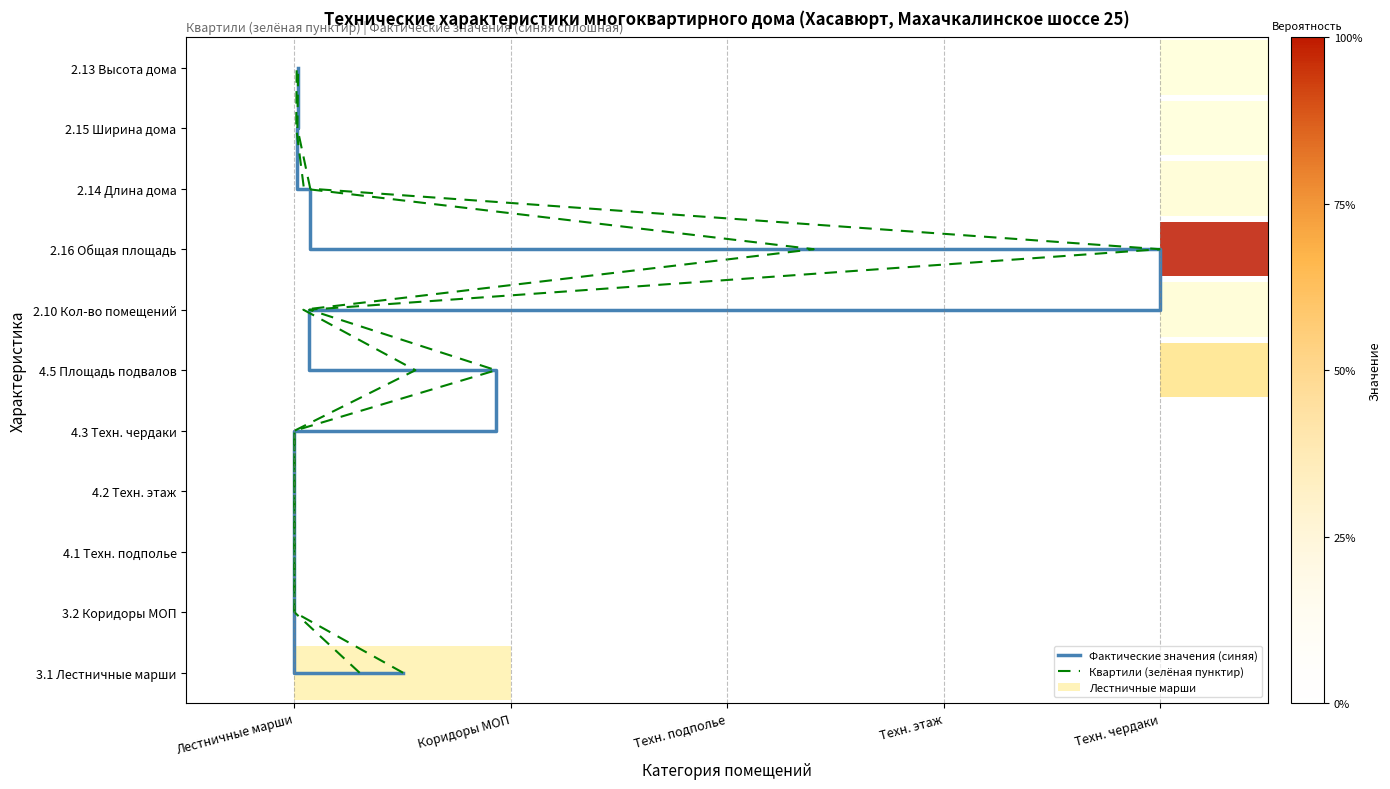

How many values in Квартили (зелёная пунктир) are above zero?

10